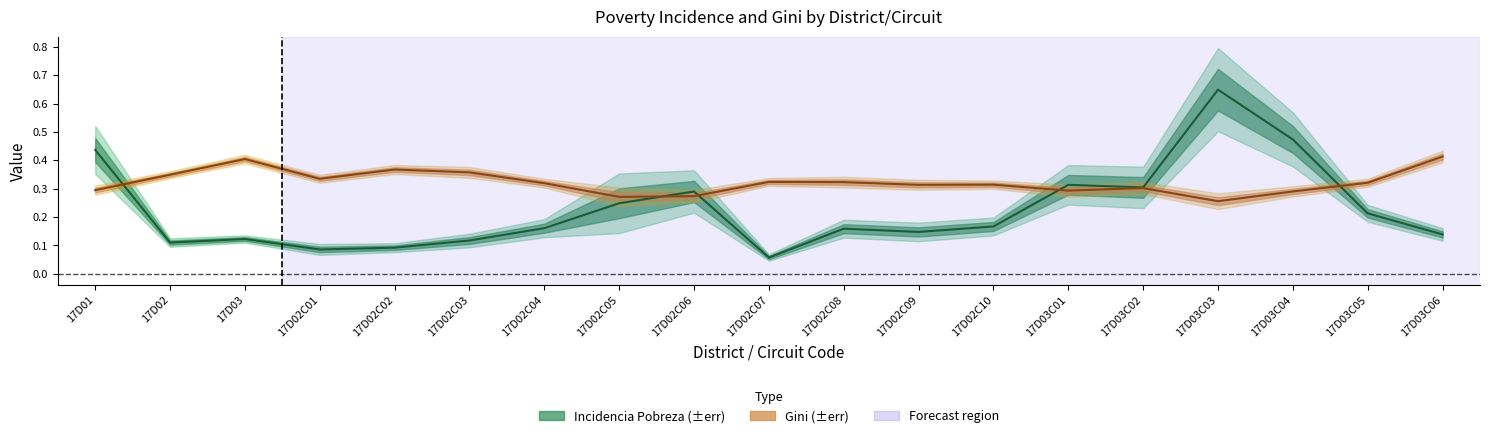

How many lines are shown in the chart?

2